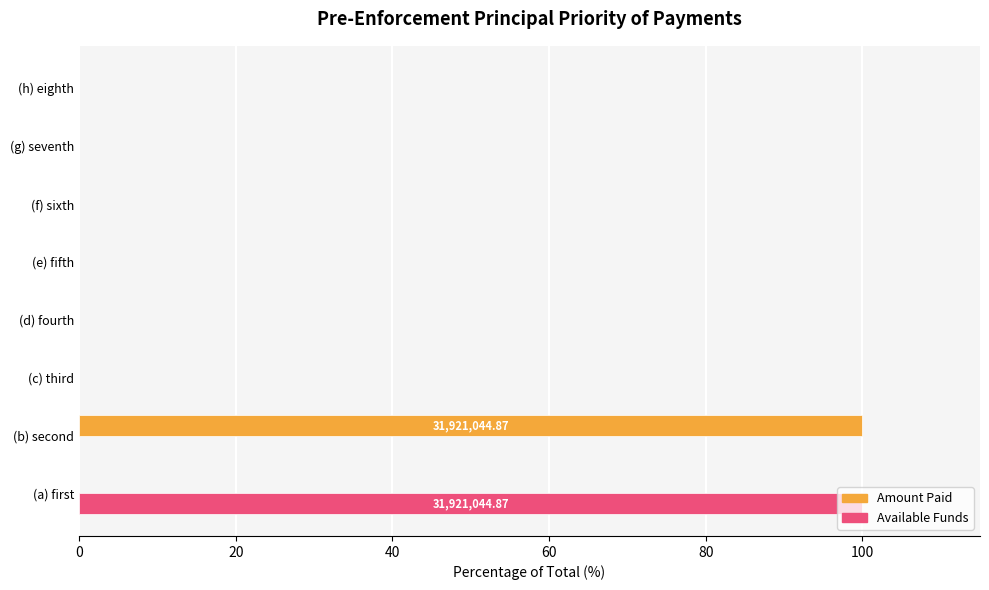

Which series changed the most between (b) second and (d) fourth?

Amount Paid